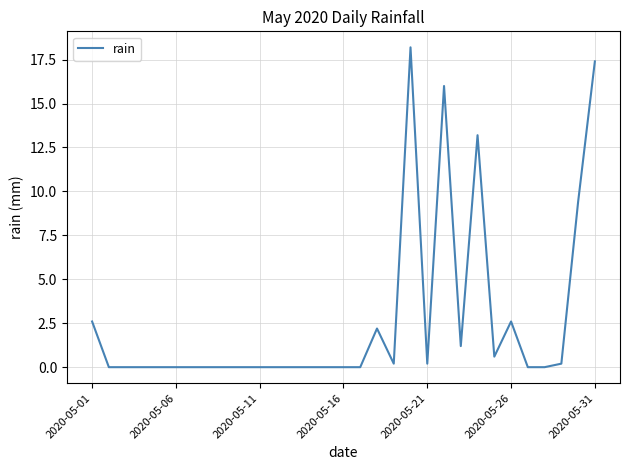

Reading left to right, what are all the values shown in this chart?

2.6	0.0	0.0	0.0	0.0	0.0	0.0	0.0	0.0	0.0	0.0	0.0	0.0	0.0	0.0	0.0	0.0	2.2	0.2	18.2	0.2	16.0	1.2	13.2	0.6	2.6	0.0	0.0	0.2	9.4	17.4